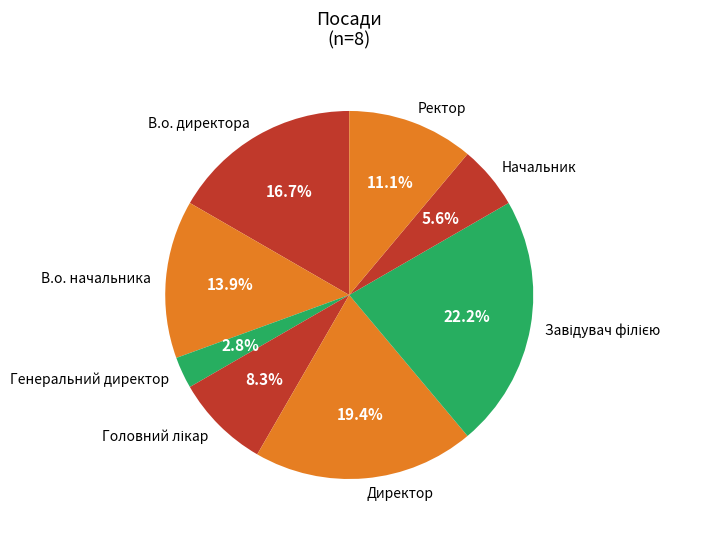

Between Генеральний директор and В.о. директора, which is larger?

В.о. директора